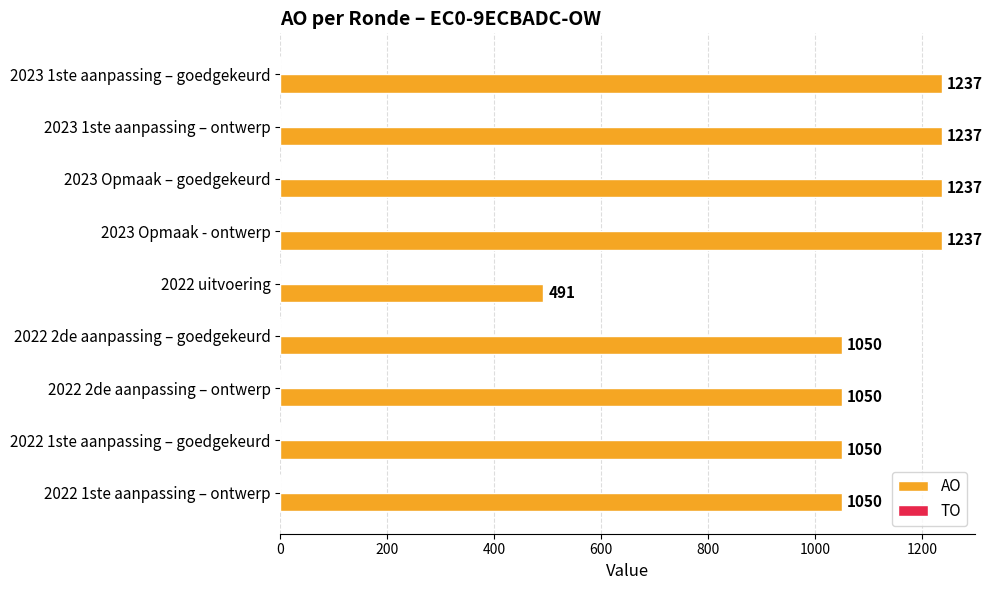

What is the ratio of the value at 2022 1ste aanpassing – goedgekeurd to the value at 2022 1ste aanpassing – ontwerp?

1.0